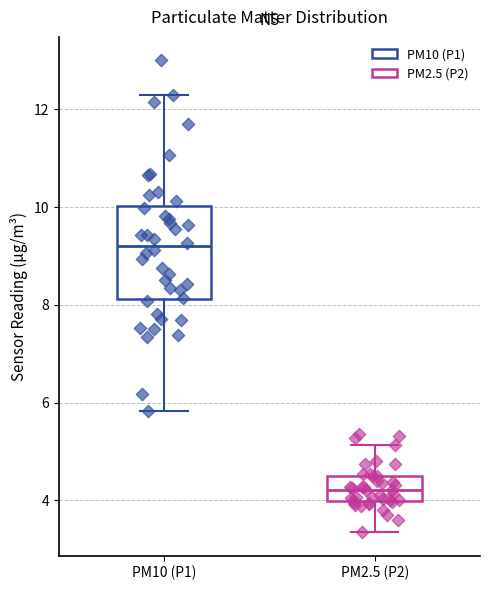

Reading left to right, transcribe this box plot: for each box, give where its median line is, the range the box spans, and where its two whiskers end, as read against the y-axis. The values are not printed on the chart, so give them approximately, as read against the axis.

PM10 (P1): median 9.2, box 8.2 to 10.0, whiskers 5.8 to 12.4
PM2.5 (P2): median 4.2, box 4.0 to 4.6, whiskers 3.4 to 5.2